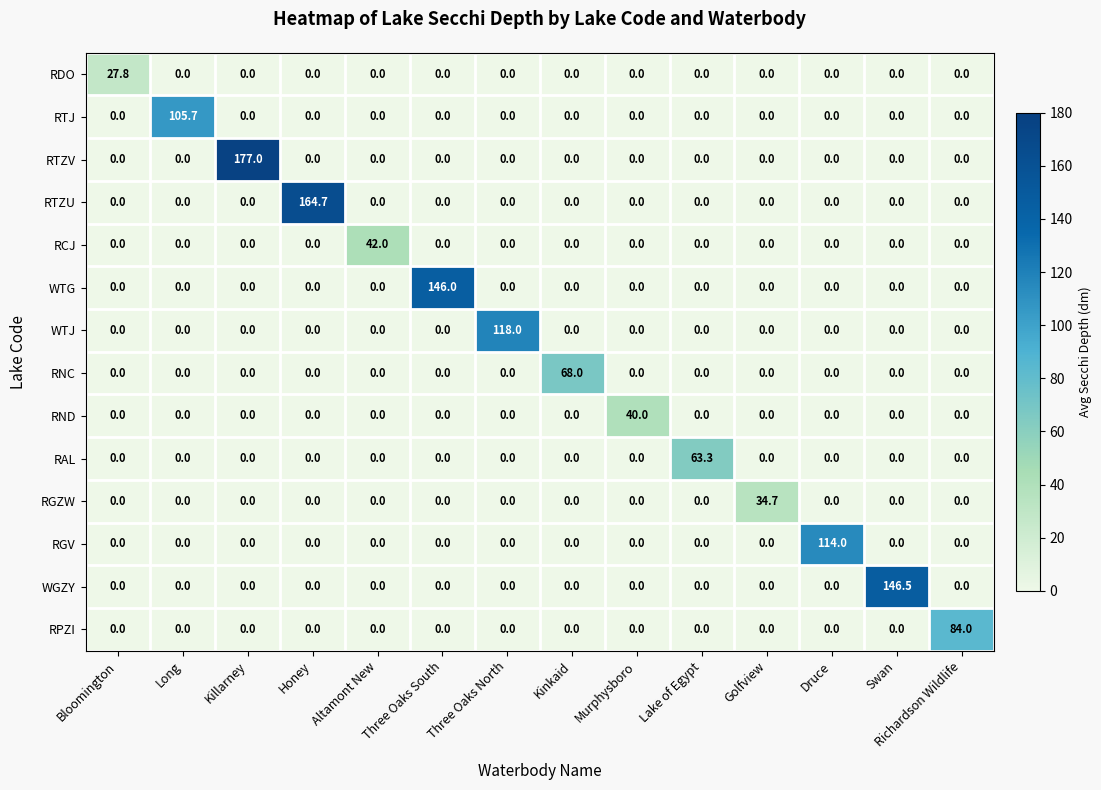

What is the difference between the highest and lowest values at Richardson Wildlife?

84.0